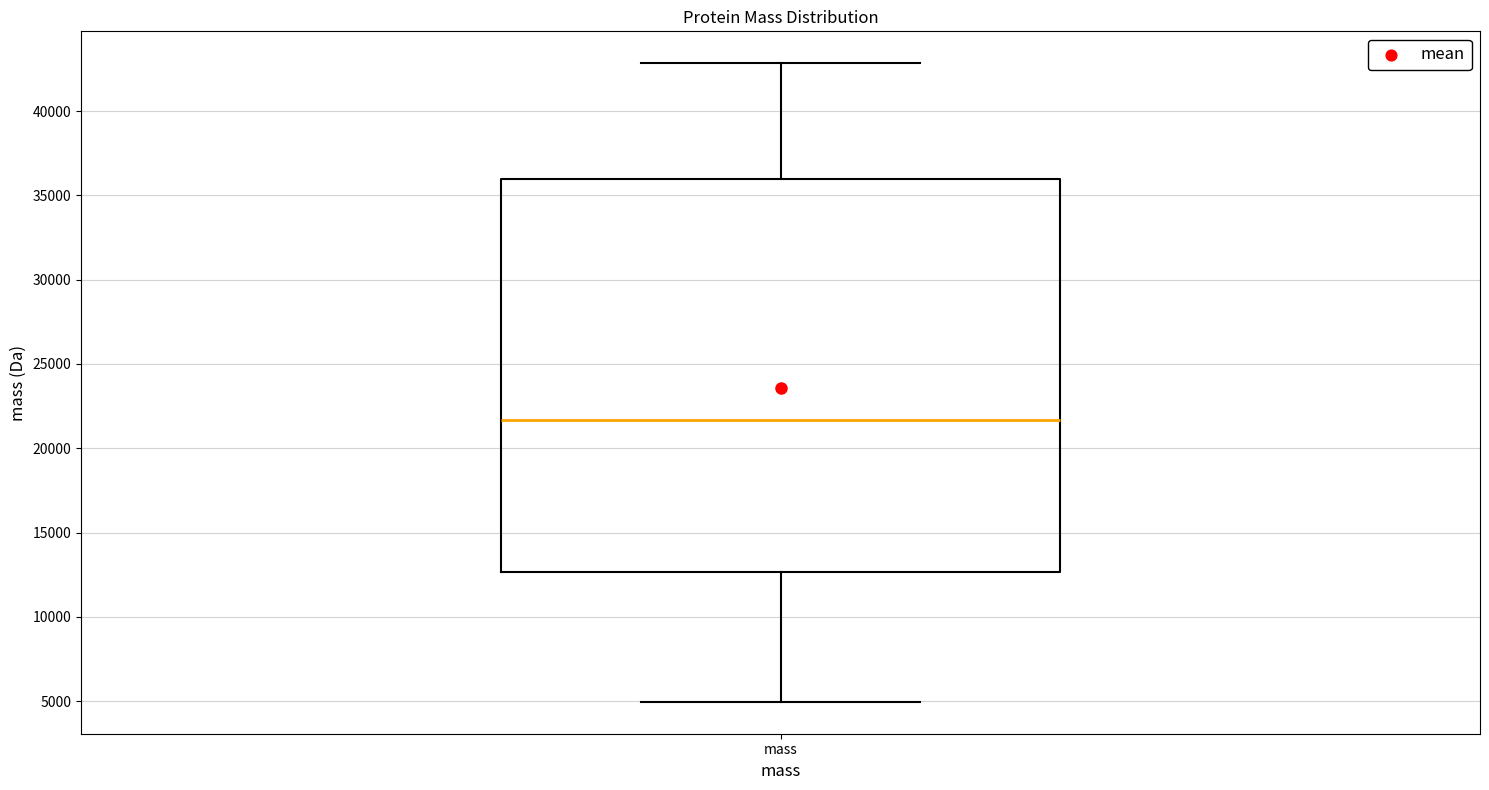

Transcribe this box plot: give where the median line is, the range the box spans, and where the two whiskers end, as read against the y-axis. The values are not printed on the chart, so give them approximately, as read against the axis.

median 21500, box 12500 to 36000, whiskers 5000 to 43000